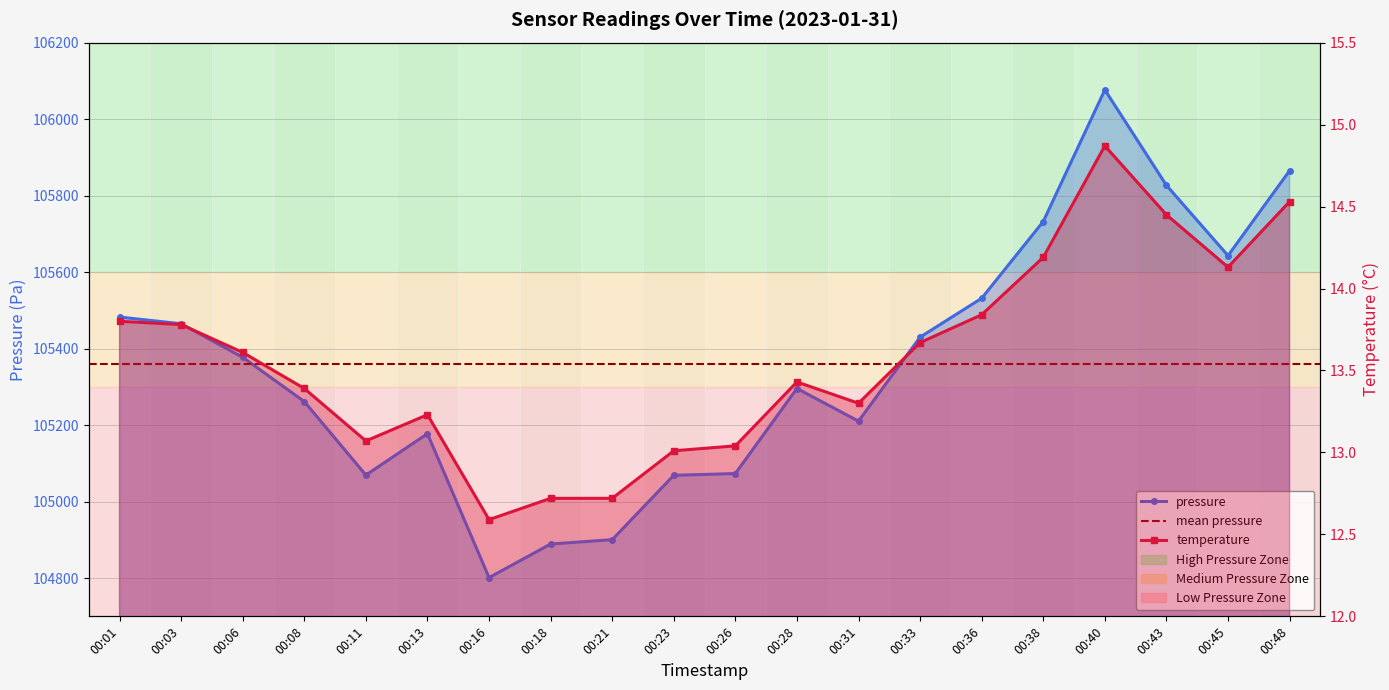

What is the lowest value of the pressure series?

104801.2